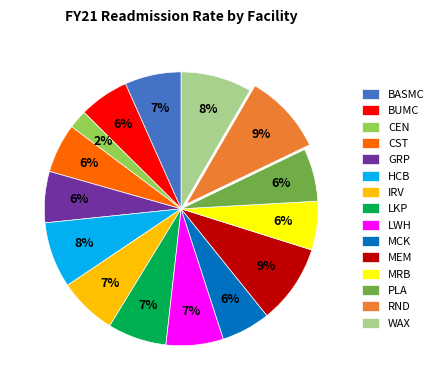

Which category has the smallest portion of the pie?

CEN